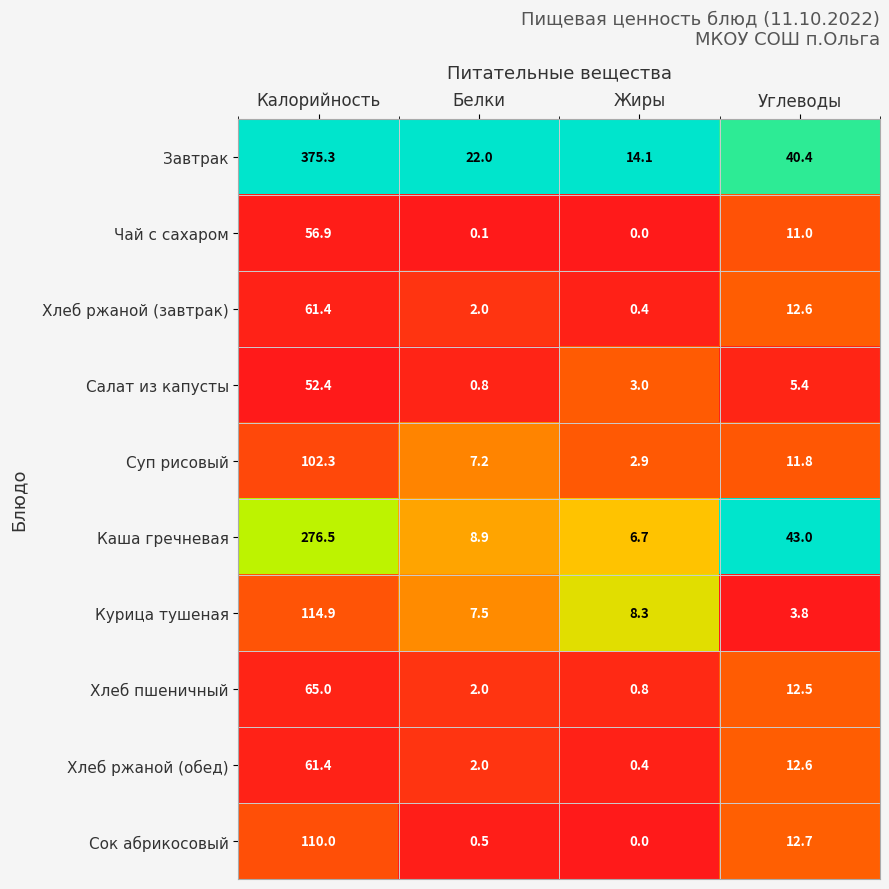

True or false: Хлеб ржаной (обед) has a value of 61.4 at Калорийность.

True